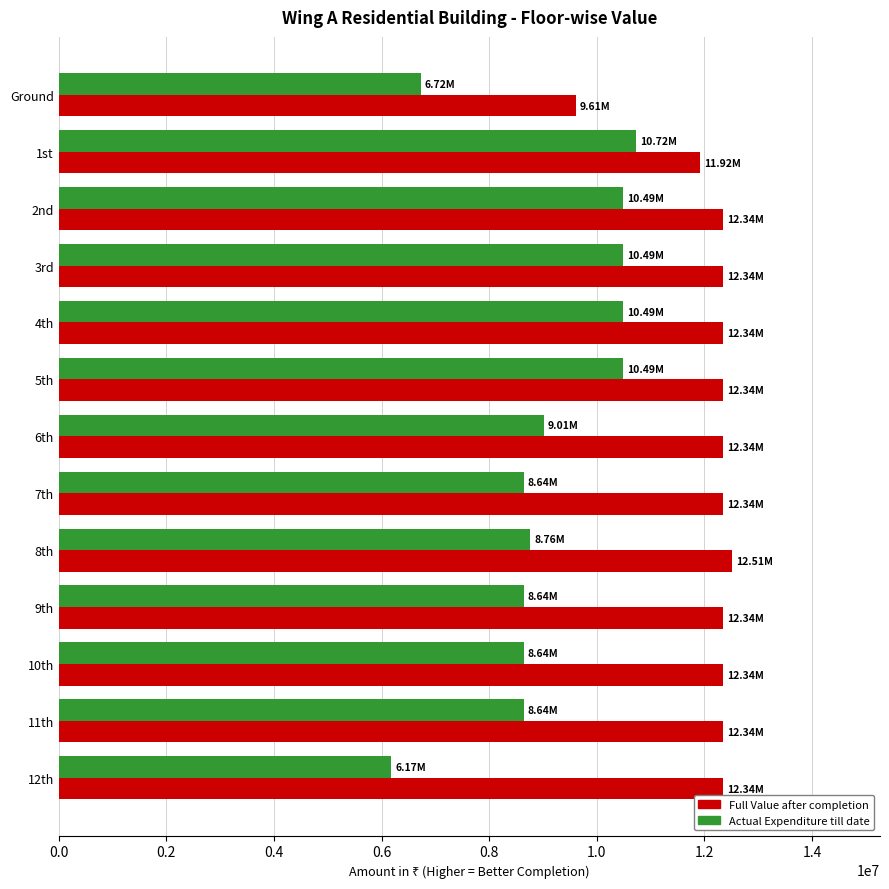

What is the total value across all series at 4th?

22829370